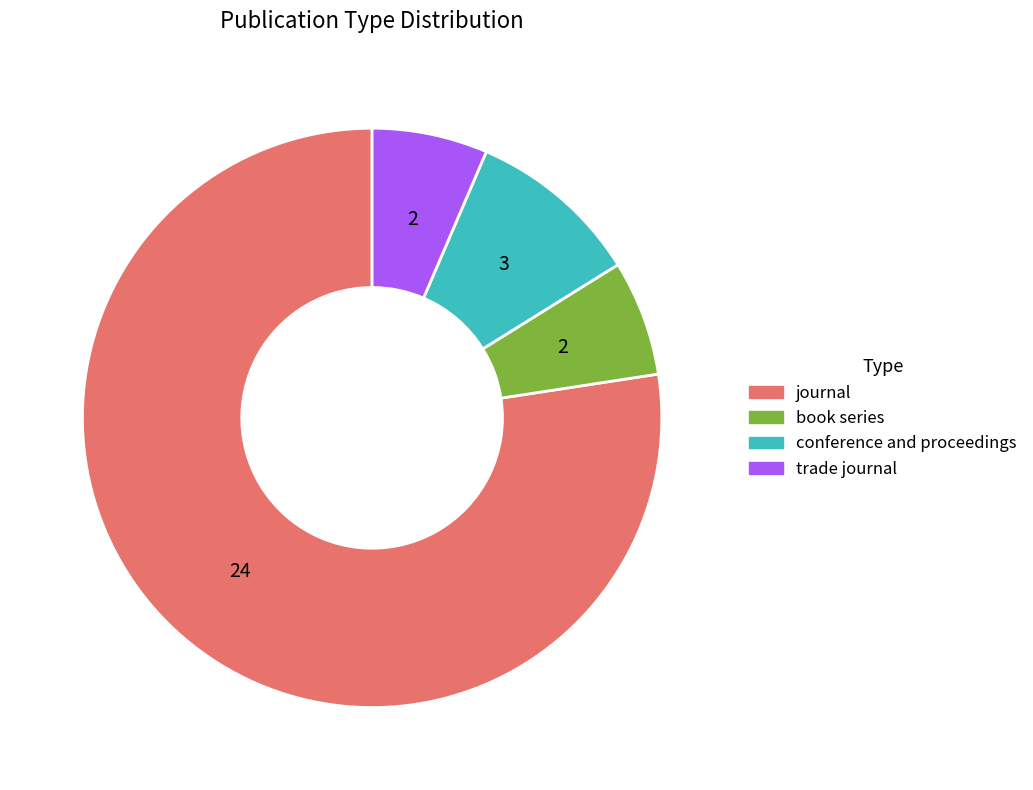

Do conference and proceedings and trade journal together represent more than half of the pie?

No